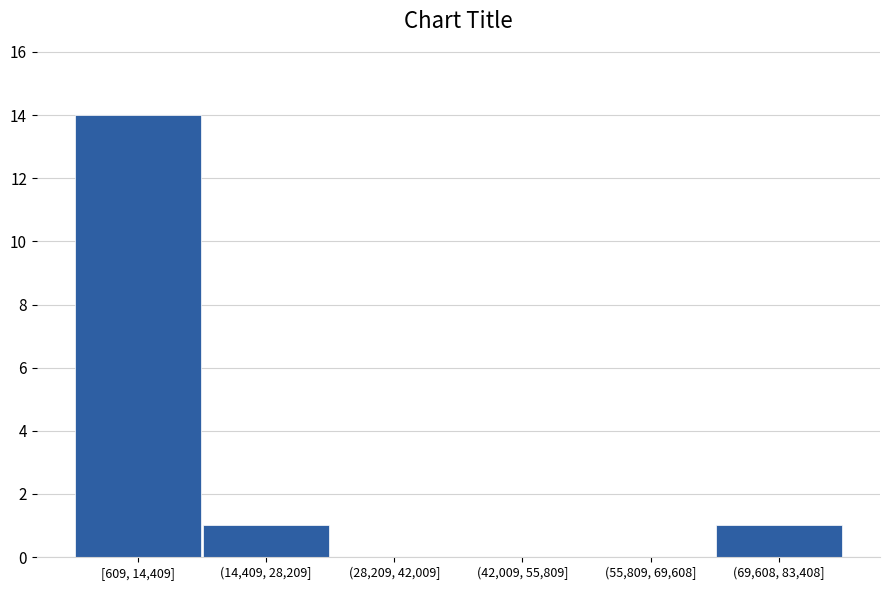

Reading right to left, list all the values displayed in this chart.

(69,608, 83,408]=1	(55,809, 69,608]=0	(42,009, 55,809]=0	(28,209, 42,009]=0	(14,409, 28,209]=1	[609, 14,409]=14